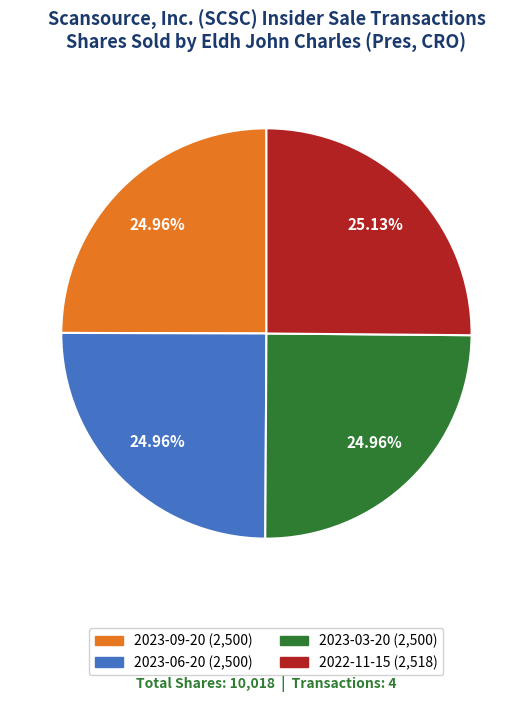

What percentage is the 2023-03-20 slice, to the nearest percent?

25%